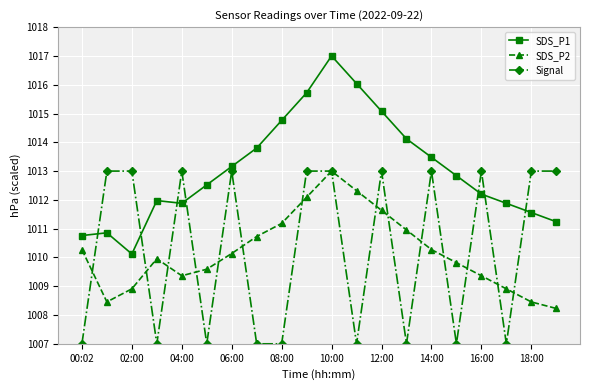

What is the value of the SDS_P2 point at the 3rd from the left?

1008.9